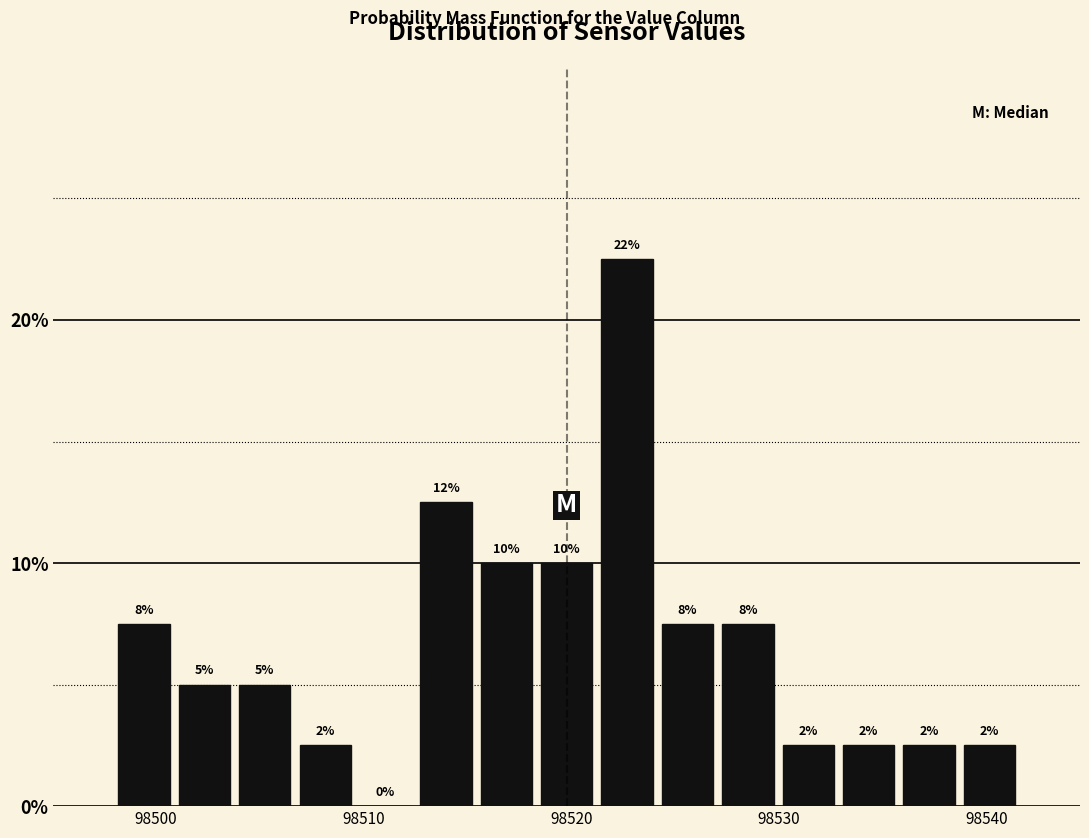

Read against the x-axis, roughly where is the centre of the tallest bar?

98523